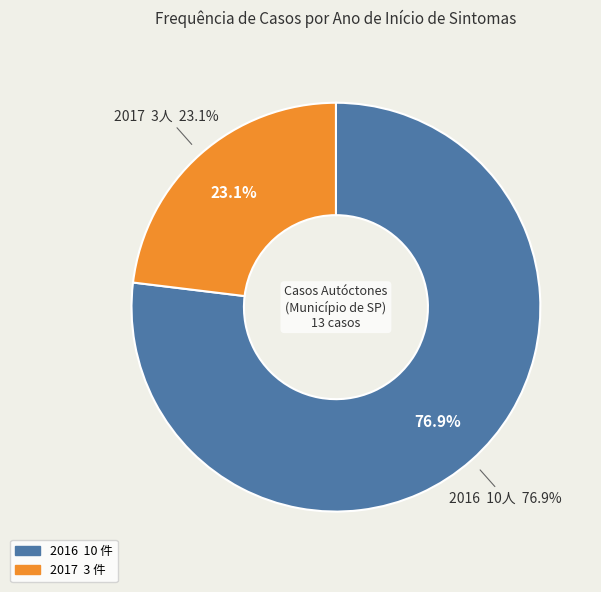

Which category has the biggest portion of the pie?

2016